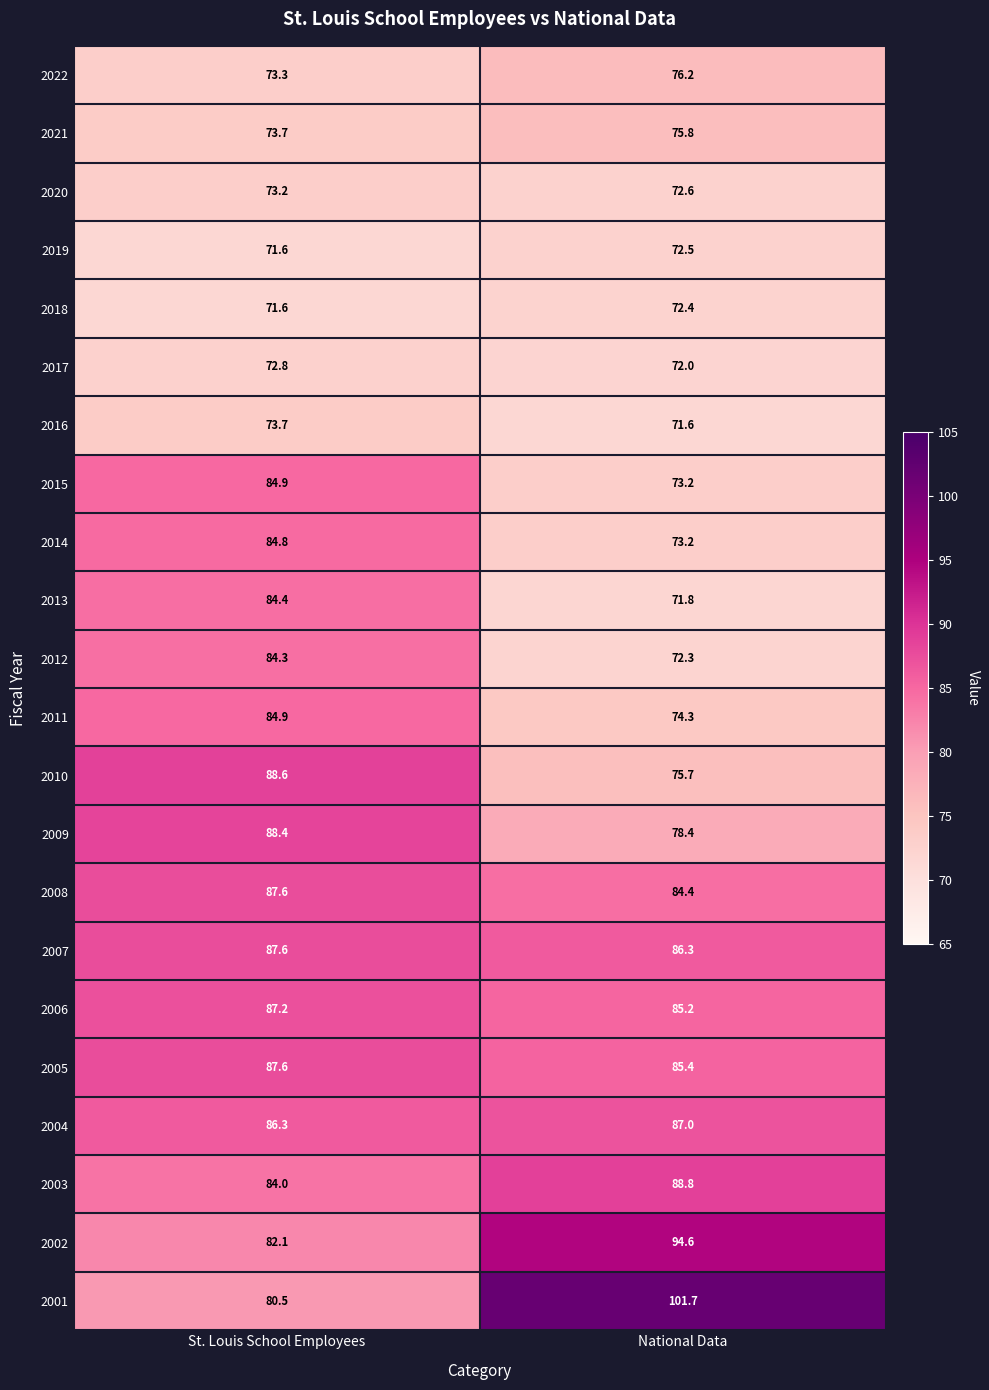

At which category does the chart reach its peak across all series?

National Data